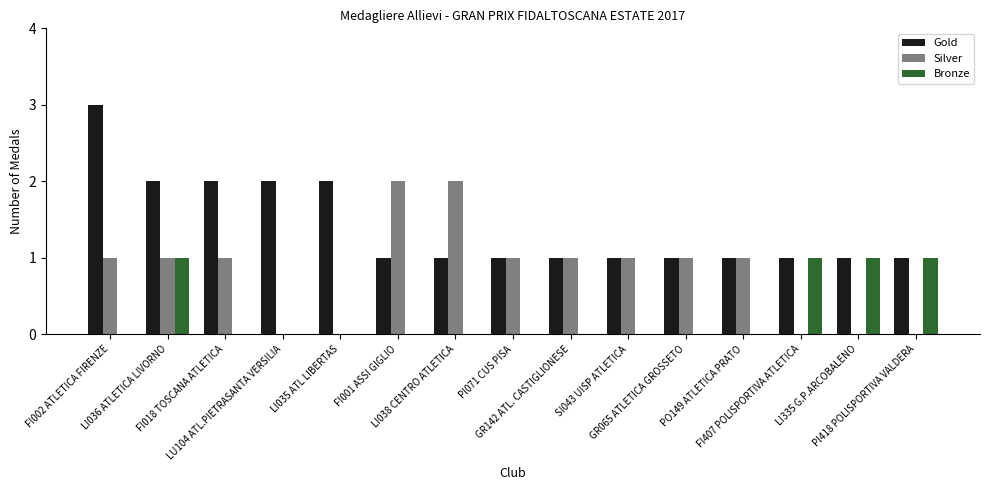

Which series has the largest total across all categories?

Gold